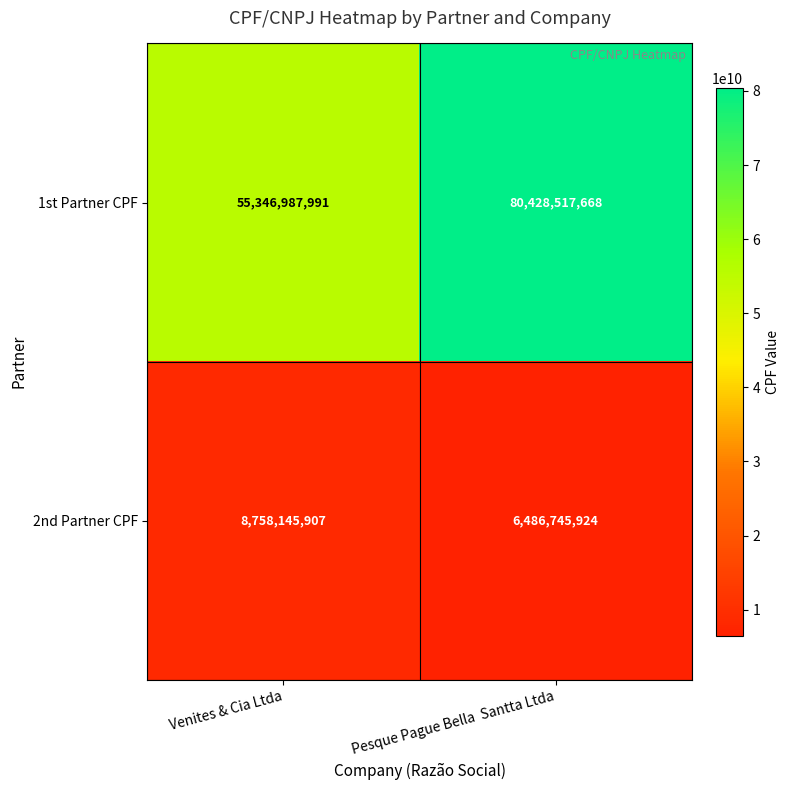

At which category is the sum across all series the highest?

Pesque Pague Bella  Santta Ltda